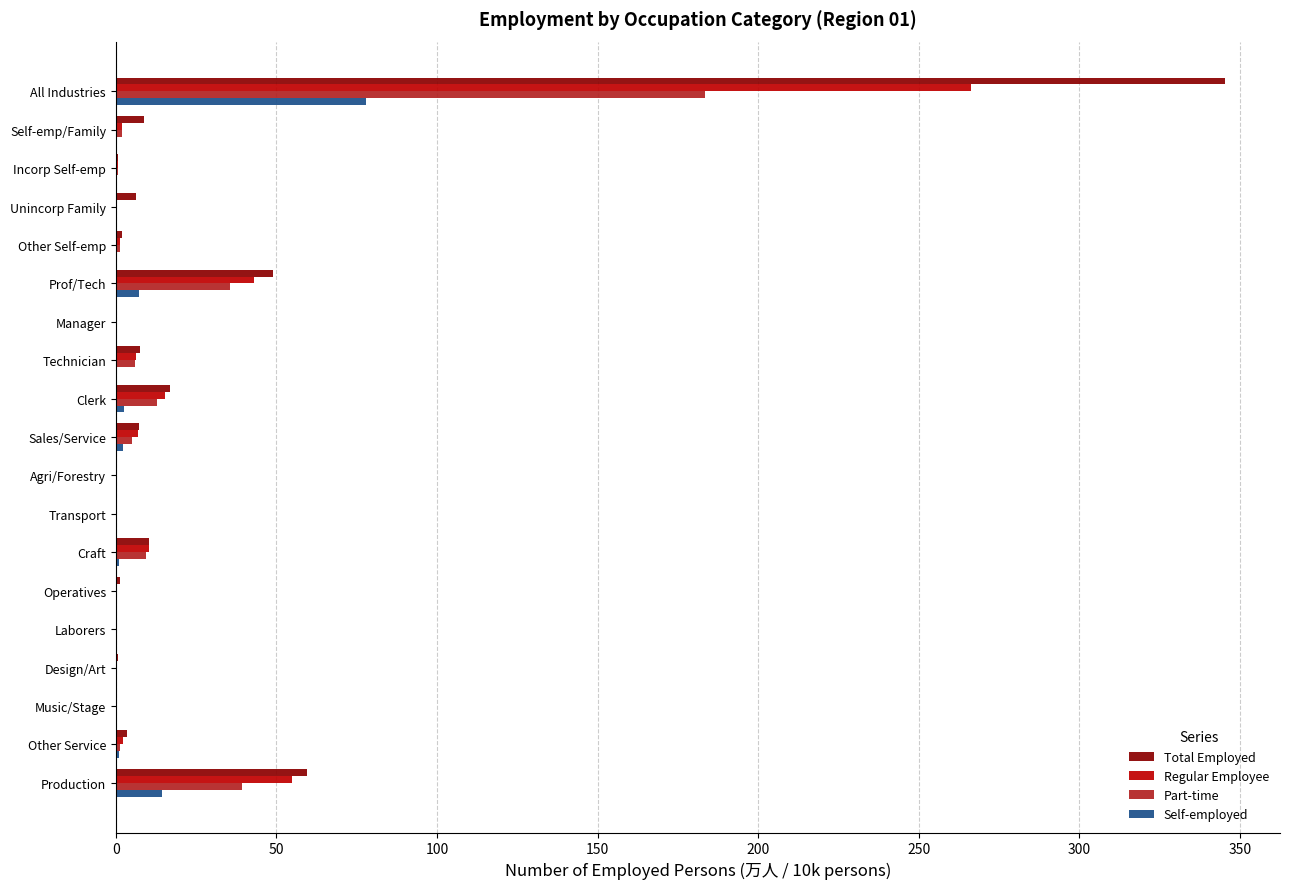

True or false: Regular Employee has a value of 58.4 at Prof/Tech.

False